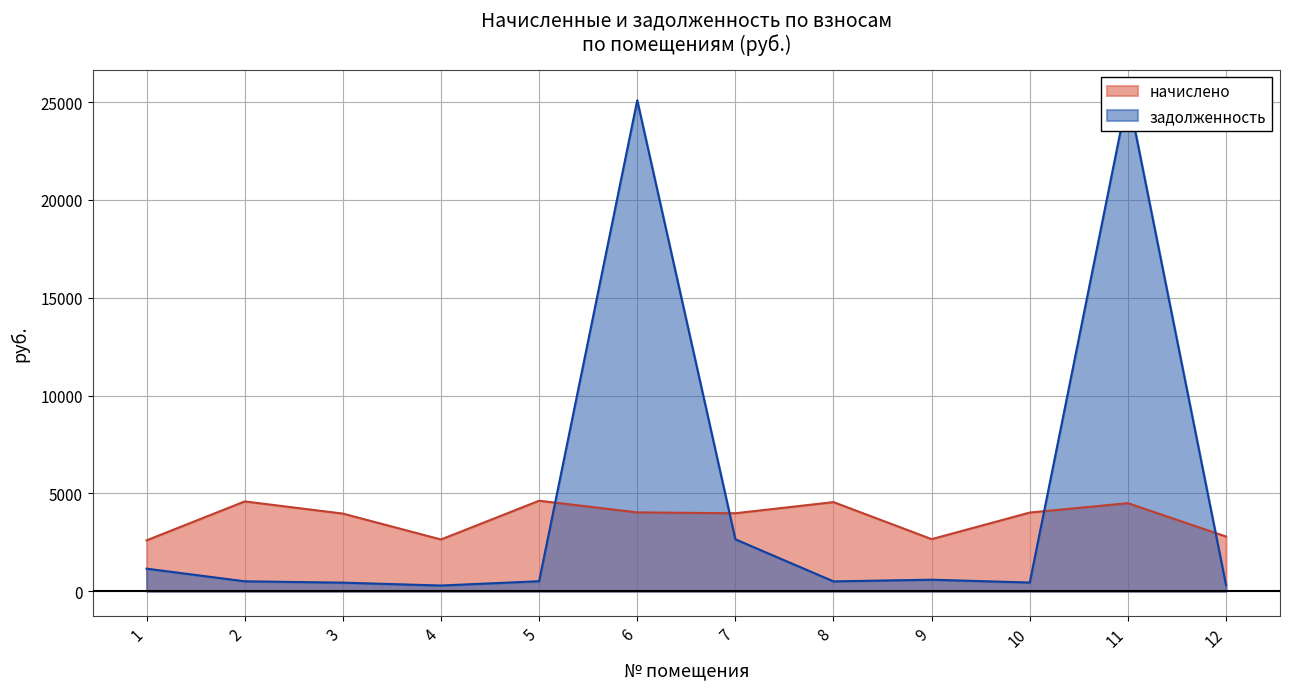

Reading left to right, extract all data points from this chart.

начислено: 2602.7	4592.5	3970.7	2647.2	4628.1	4032.9	3988.4	4557.0	2664.9	4024.0	4503.7	2798.2
задолженность: 1156.8	510.3	441.2	294.1	514.2	25094.4	2655.5	506.3	592.2	447.1	25395.0	310.9